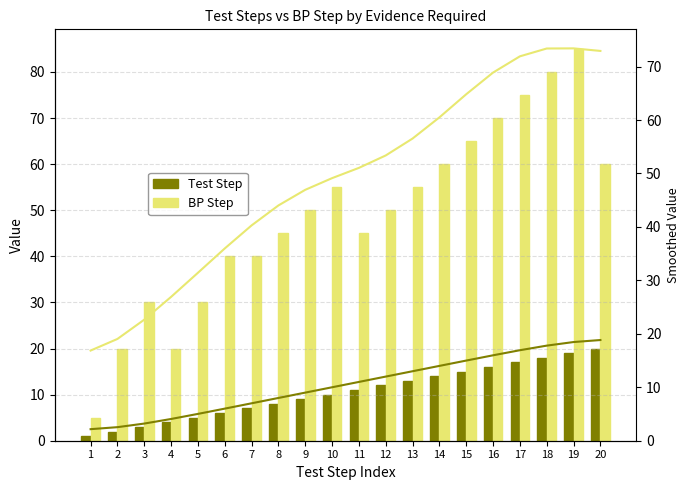

What is the spread (max minus min) of values at 11?

40.0